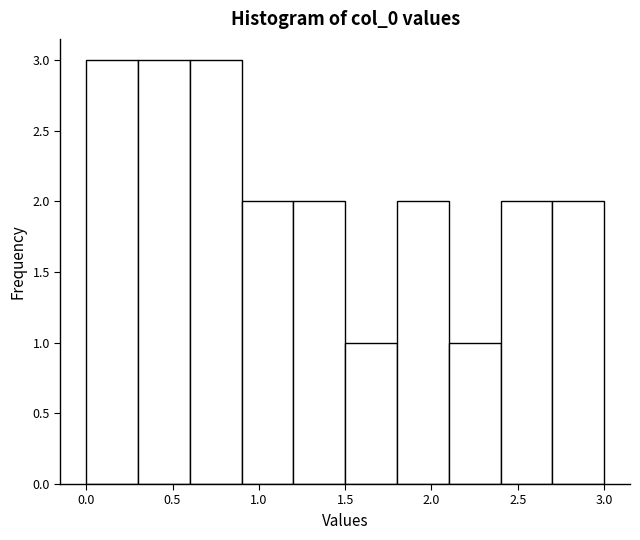

Reading left to right, list every bar in this chart as the range it spans on the x-axis followed by its height. The values are not printed on the chart, so give them approximately, as read against the axis.

0.0 to 0.3: 3
0.3 to 0.6: 3
0.6 to 0.9: 3
0.9 to 1.2: 2
1.2 to 1.5: 2
1.5 to 1.8: 1
1.8 to 2.1: 2
2.1 to 2.4: 1
2.4 to 2.7: 2
2.7 to 3.0: 2